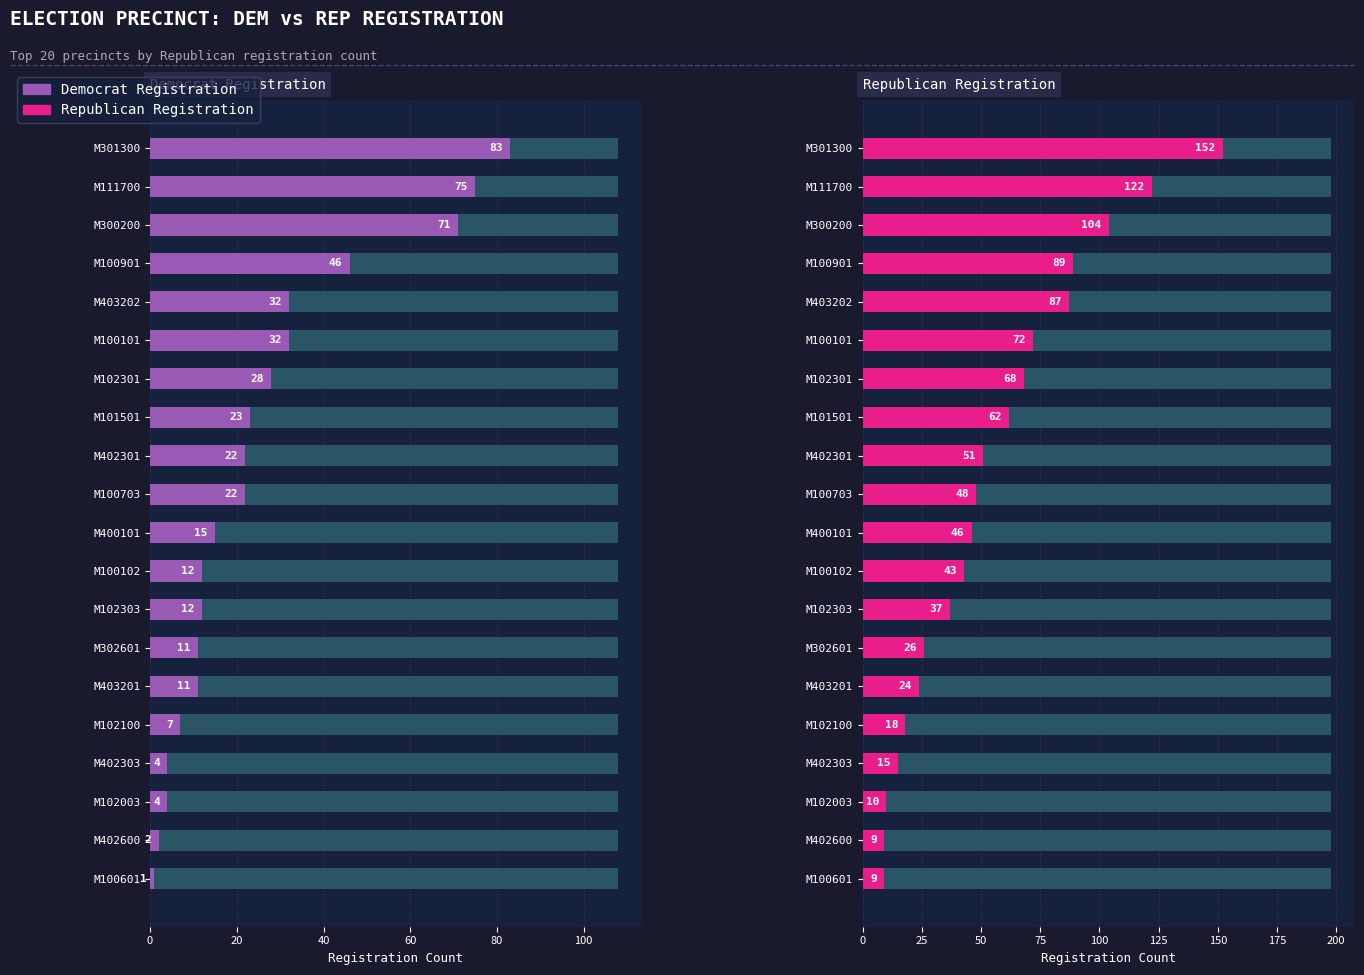

What is the difference between the highest and lowest values at M402600?

7